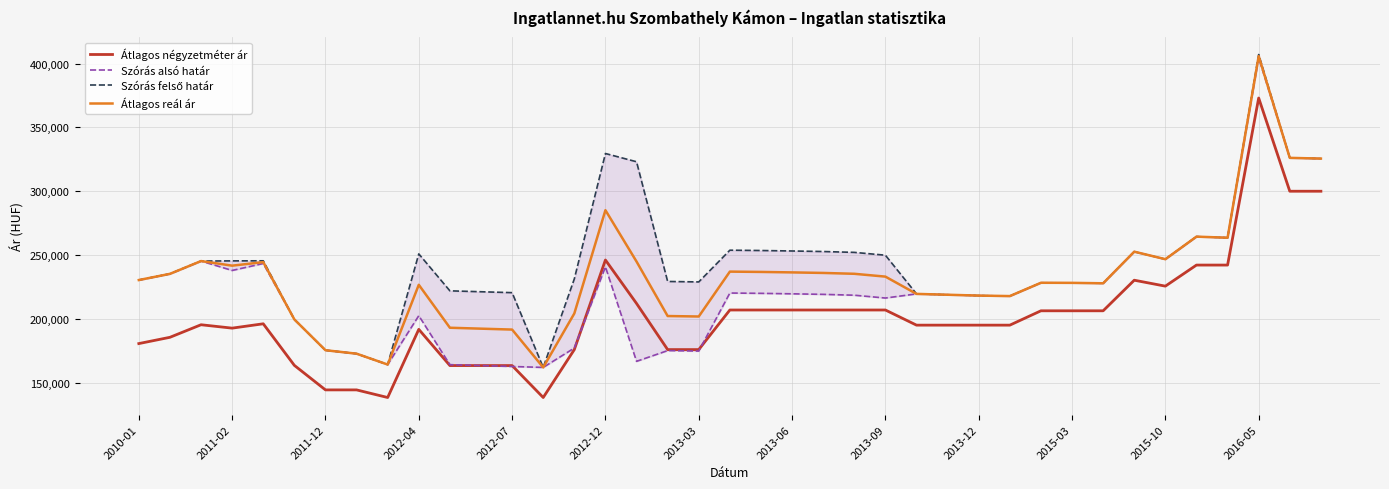

Where is the first local minimum for Átlagos reál ár?

2011-02